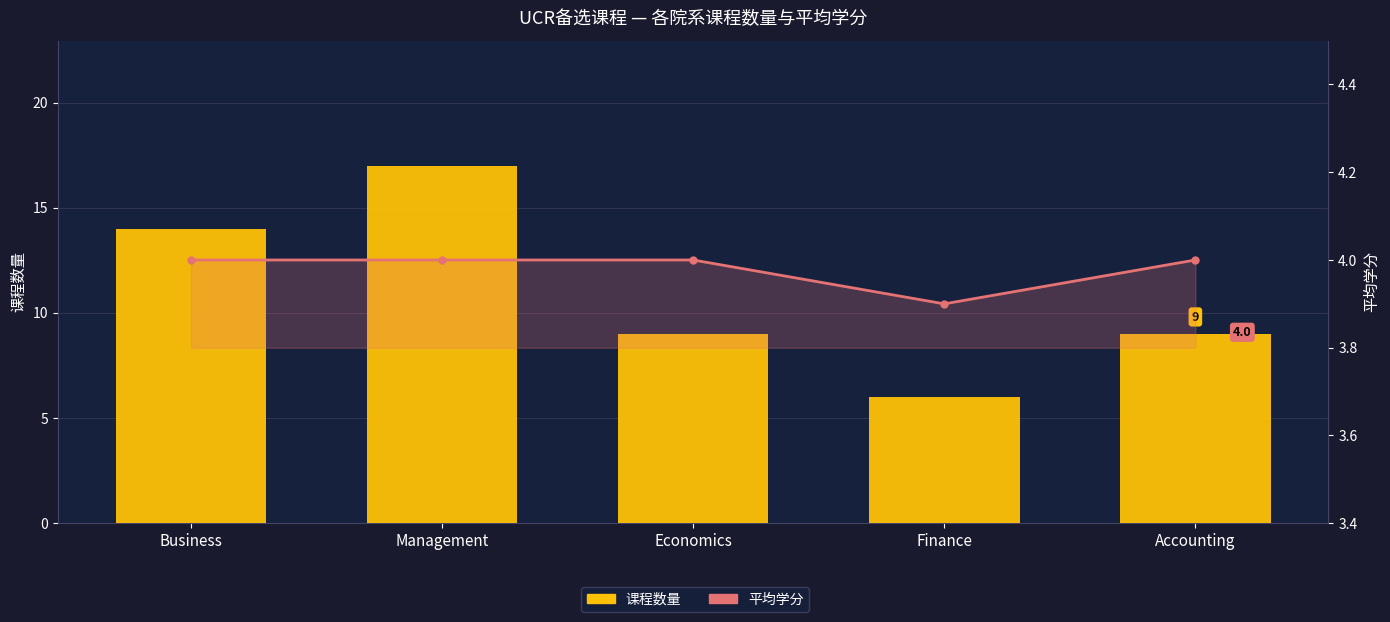

How many groups of bars are there?

5